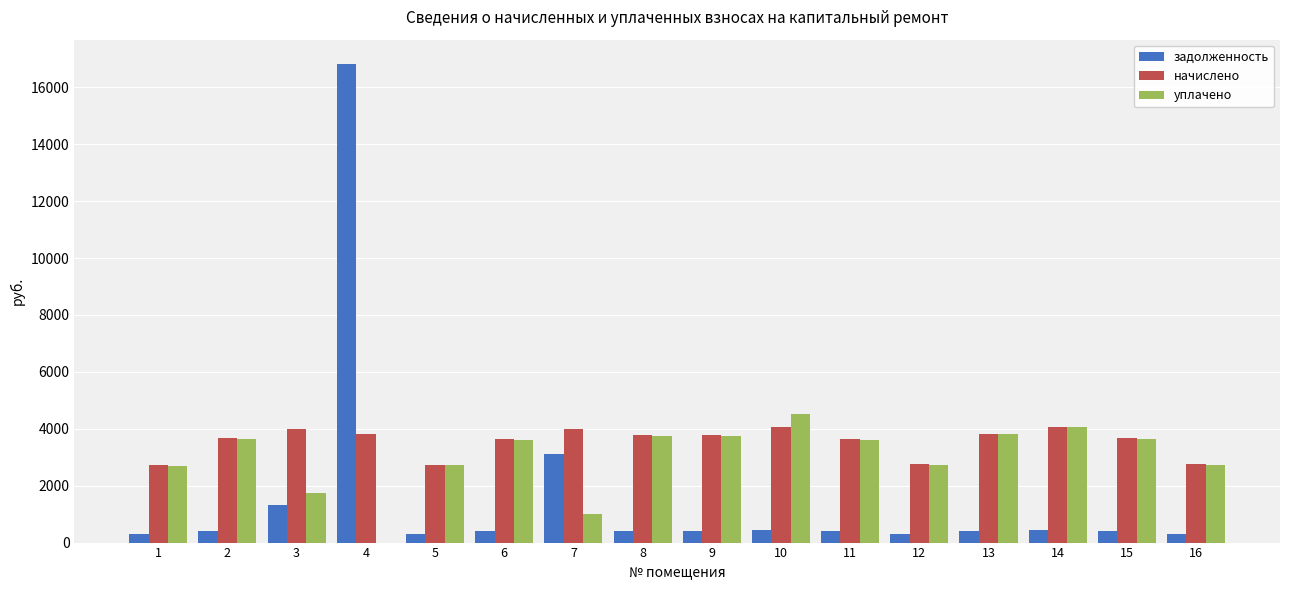

What is the spread (max minus min) of values at 5?

2432.0